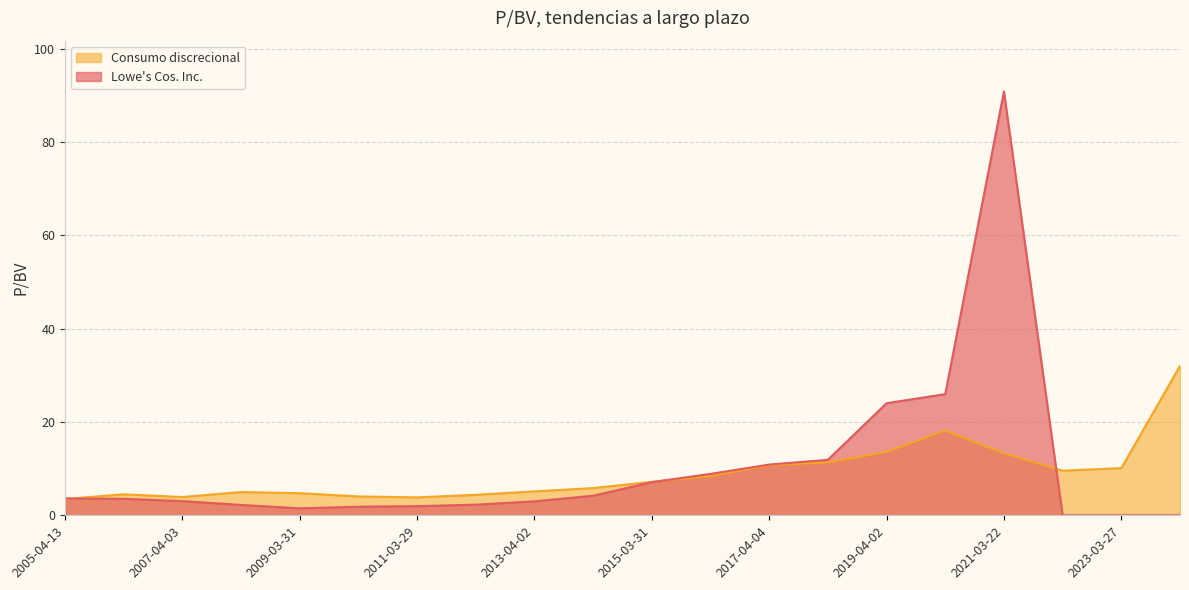

Reading left to right, extract all data points from this chart.

Lowe's Cos. Inc.: 3.6	3.5	3.0	2.2	1.5	1.8	2.0	2.3	3.0	4.2	7.1	8.9	10.9	11.9	24.0	26.0	90.8	0.0	0.0	0.0
Consumo discrecional: 3.5	4.5	3.9	5.0	4.7	4.0	3.8	4.4	5.1	5.8	7.2	8.4	10.7	11.3	13.6	18.2	13.3	9.6	10.1	32.0